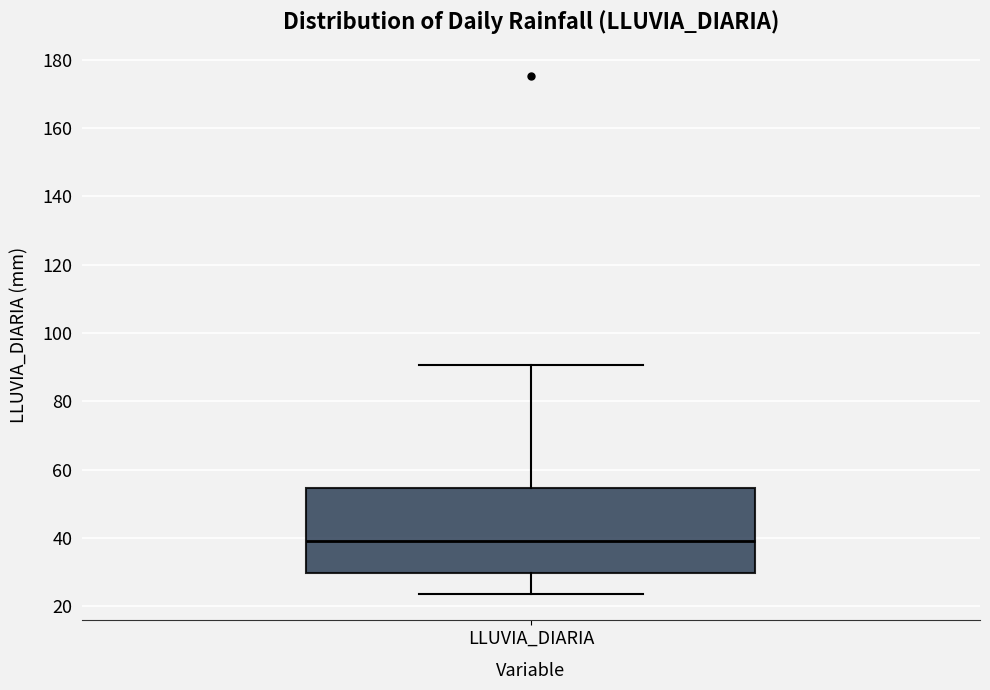

Read this box plot against the y-axis: the position of the median line, the range covered by the box, and the ends of both whiskers. The values are not printed on the chart, so give them approximately, as read against the axis.

median 40, box 30 to 54, whiskers 24 to 90